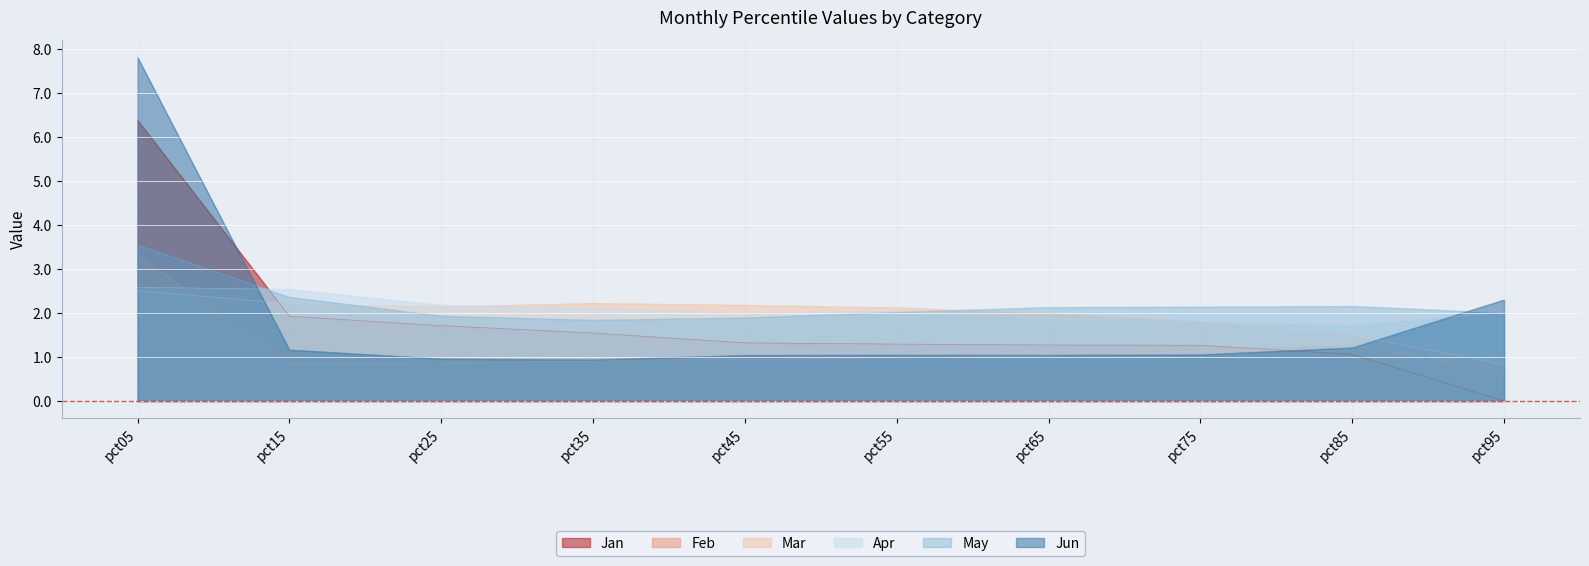

At which category is the sum across all series the highest?

pct05